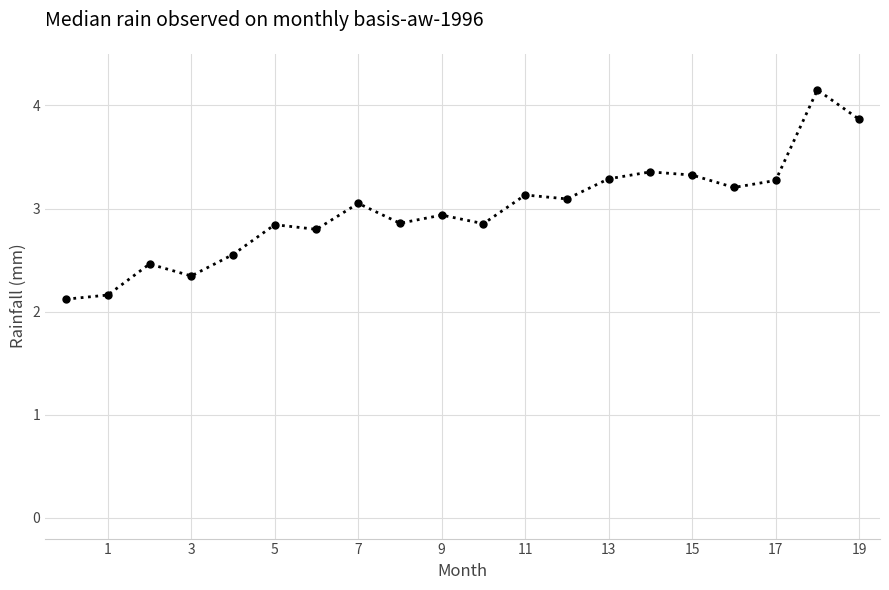

True or false: the data has more than 1 interior local peaks.

True